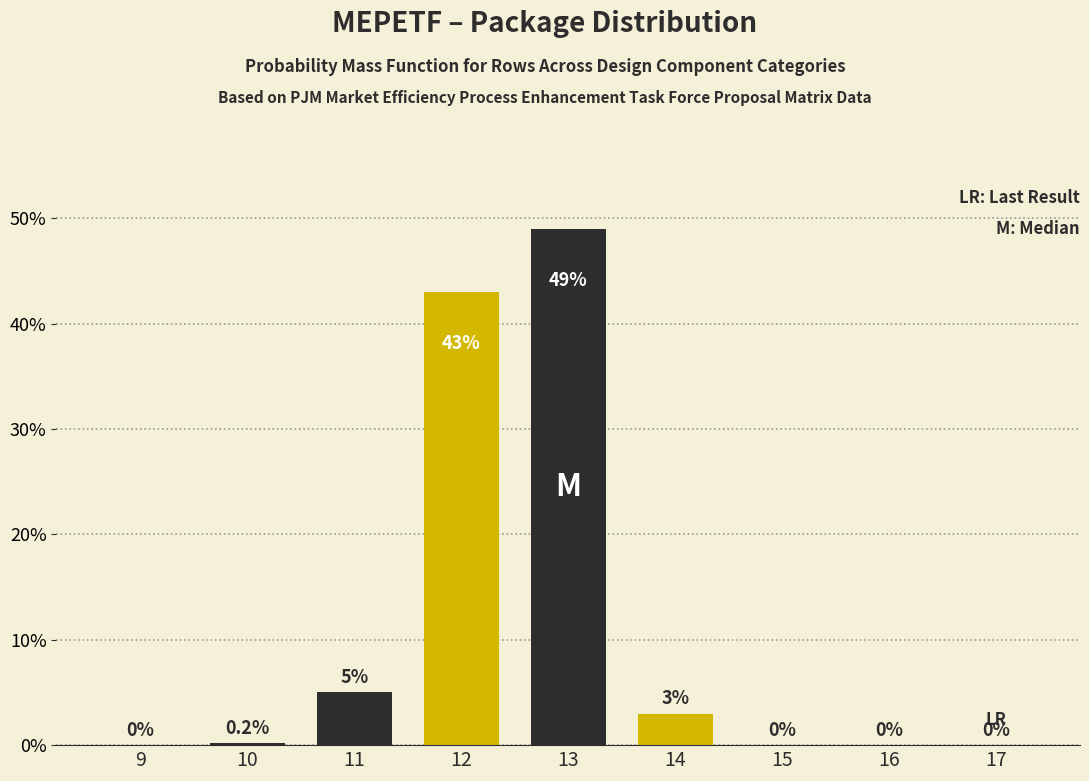

Reading left to right, list all the values displayed in this chart.

9=0.0	10=0.2	11=5.0	12=43.0	13=49.0	14=3.0	15=0.0	16=0.0	17=0.0